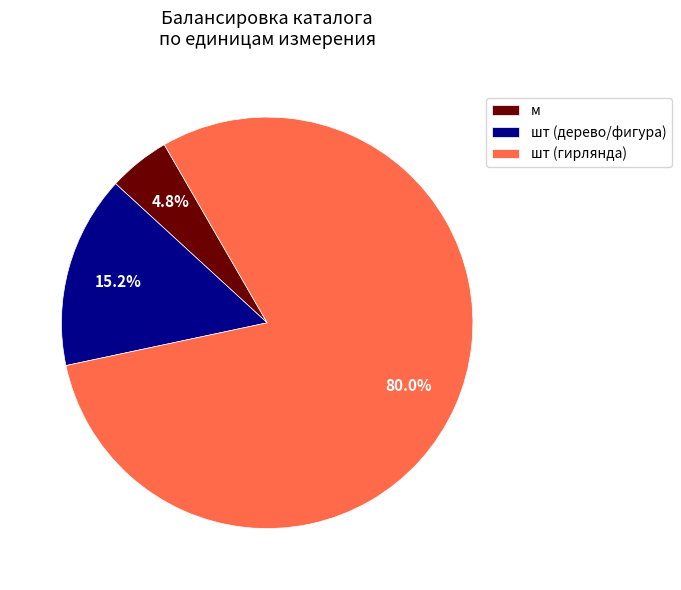

Which slice represents more than half of the pie?

шт (гирлянда)